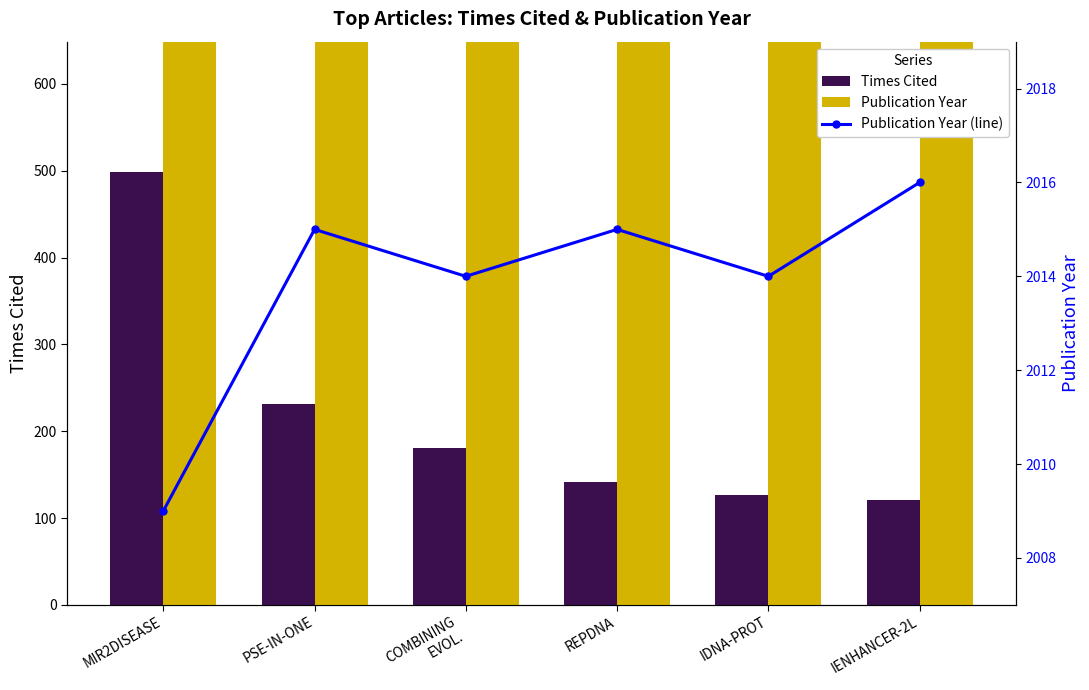

What is the average value of the Publication Year (line) series?

2014